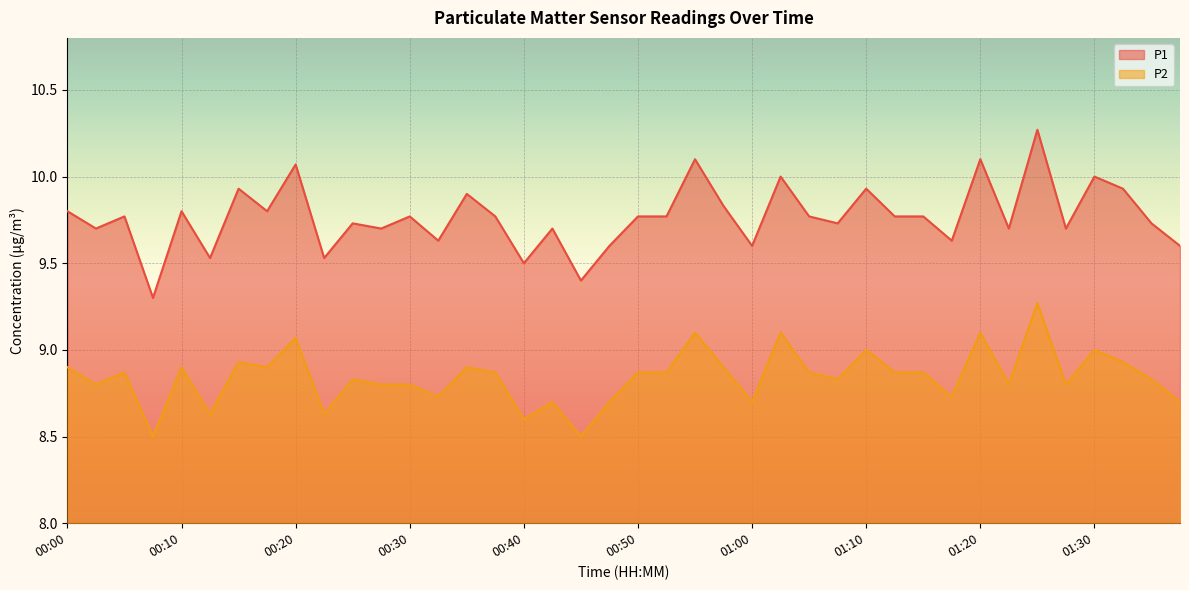

The P2 series shows 12.3 at 00:15. True or false?

False